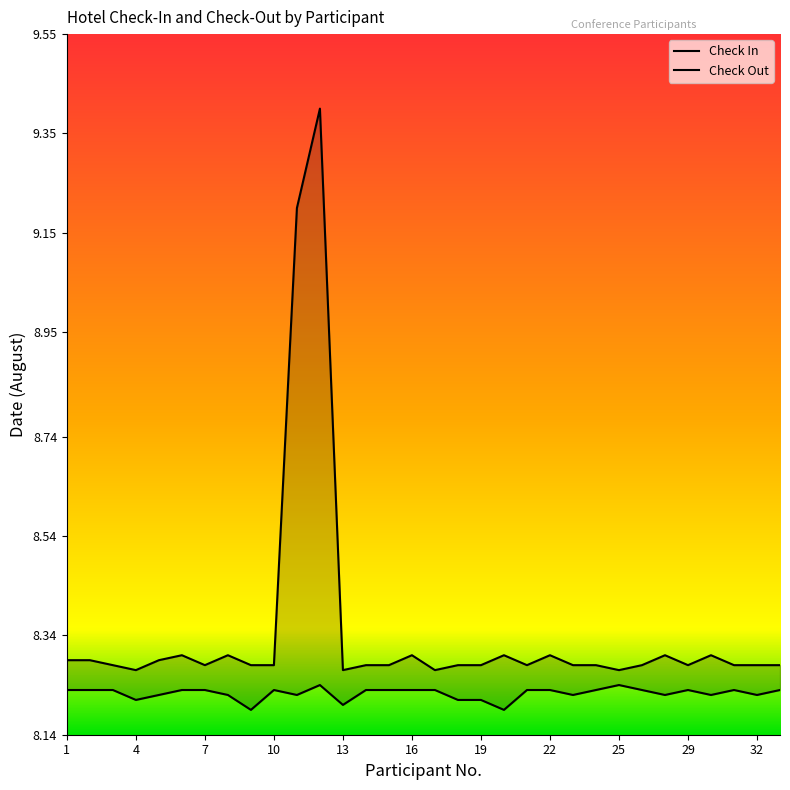

Does the chart display data point markers on the line(s)?

No